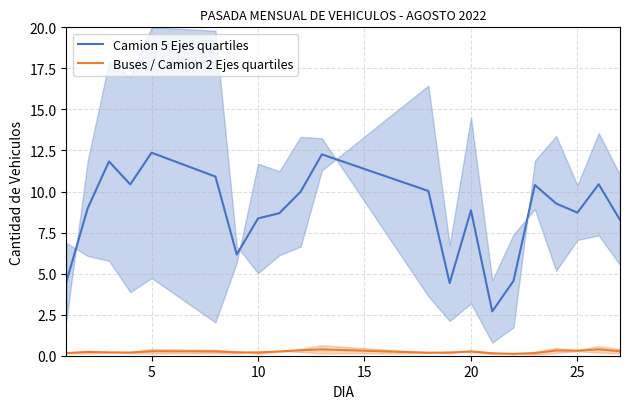

Which series has the widest spread of values?

Camion 5 Ejes quartiles